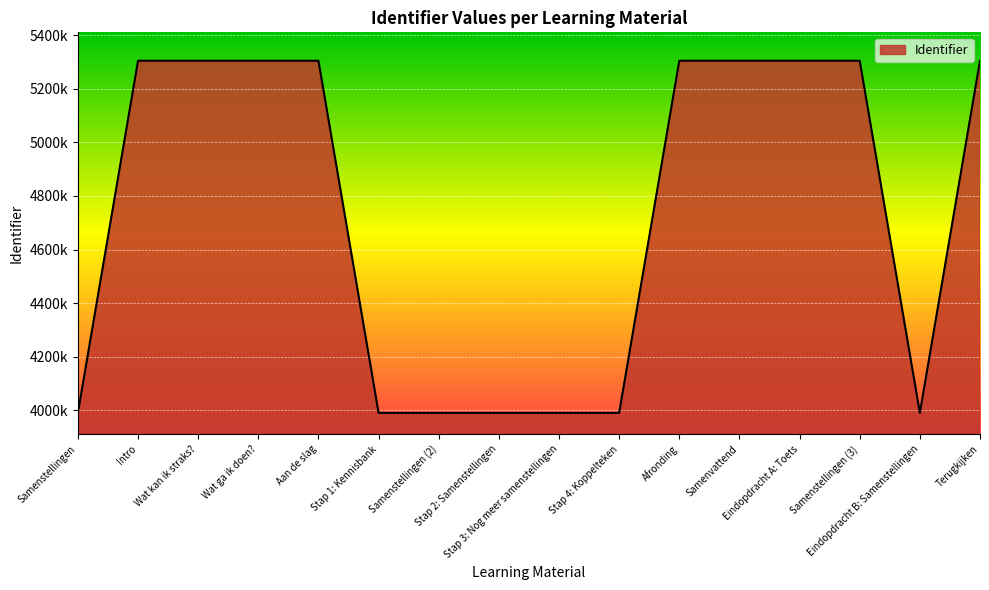

Is this an area chart (filled region under the line)?

Yes